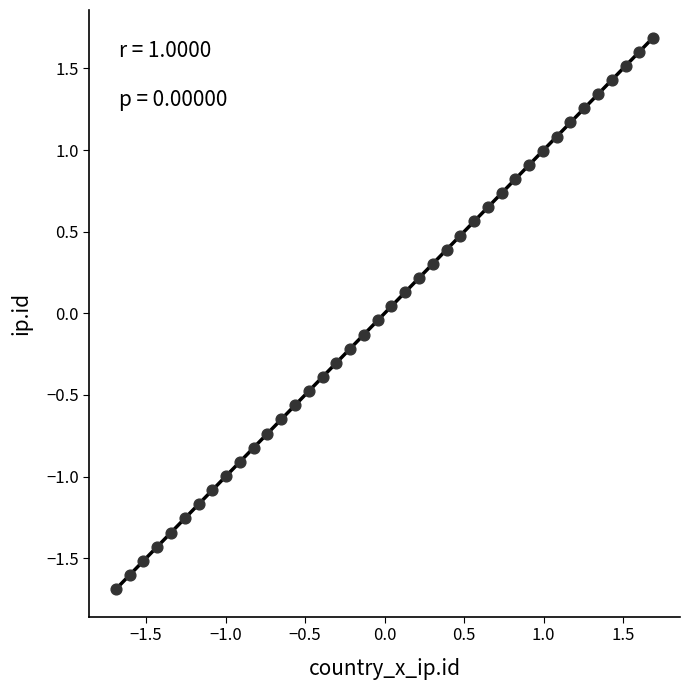

What is the range of X values (max minus min)?

3.4